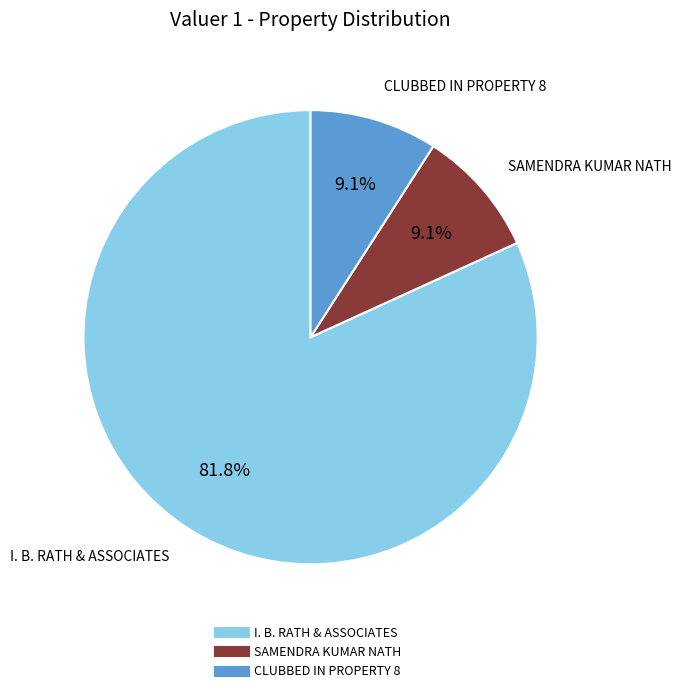

What percentage is NOT represented by CLUBBED IN PROPERTY 8?

90.9%